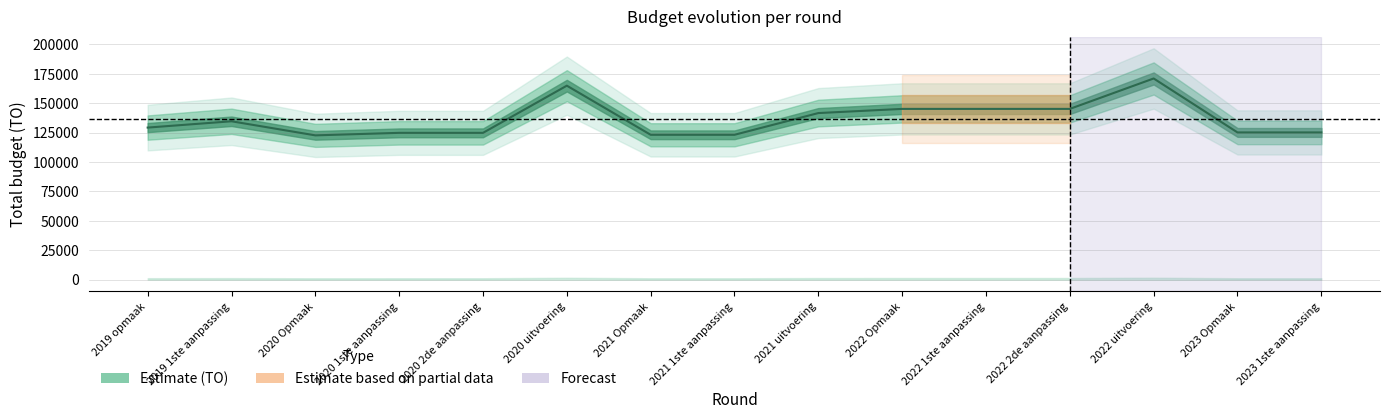

How many data points are above 129333?

7